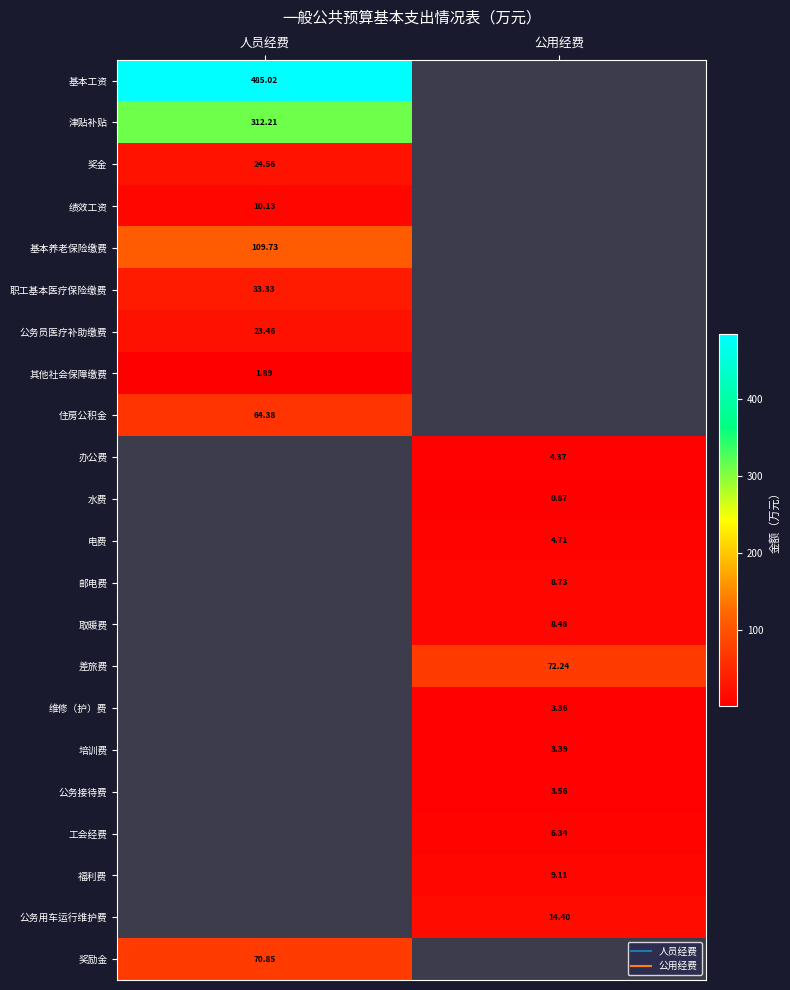

Rank the series at 公用经费 from lowest to highest value.

水费, 基本工资, 津贴补贴, 奖金, 绩效工资, 基本养老保险缴费, 职工基本医疗保险缴费, 公务员医疗补助缴费, 其他社会保障缴费, 住房公积金, 维修（护）费, 培训费, 公务接待费, 办公费, 电费, 工会经费, 取暖费, 邮电费, 福利费, 公务用车运行维护费, 差旅费, 奖励金